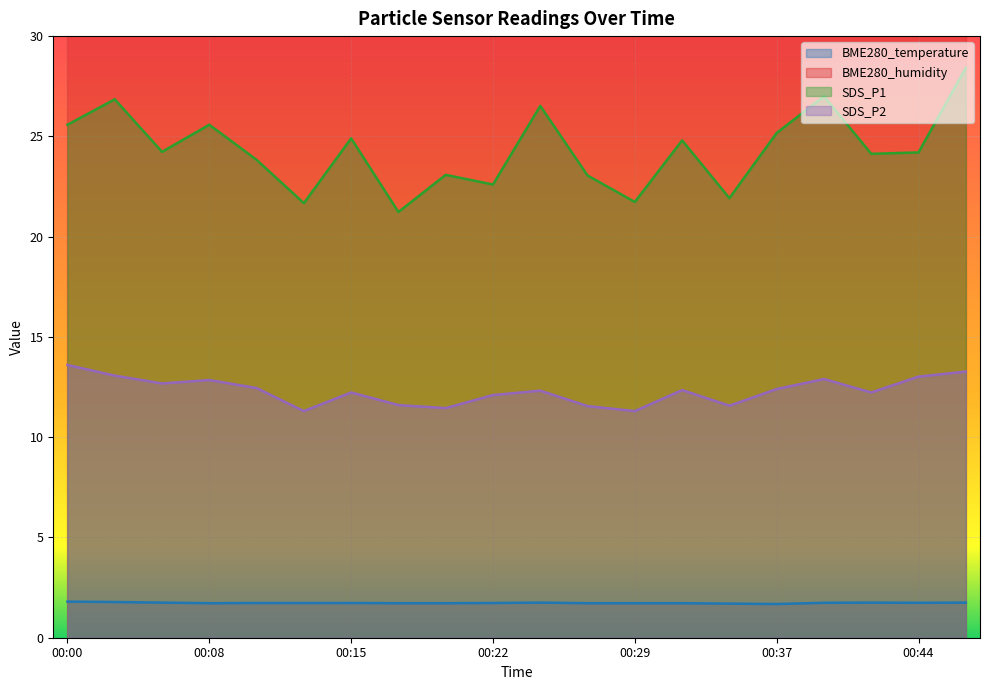

True or false: BME280_temperature and SDS_P2 intersect in this chart.

False